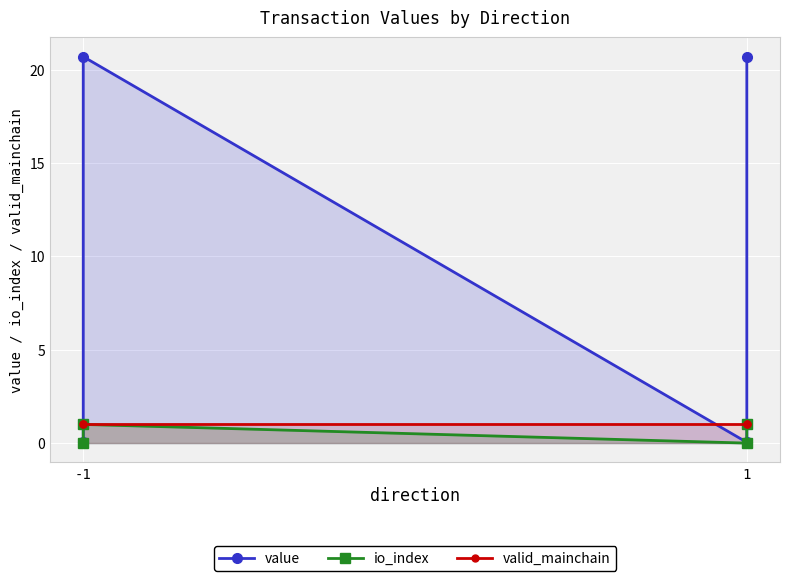

At which label is valid_mainchain closest to 1?

-1